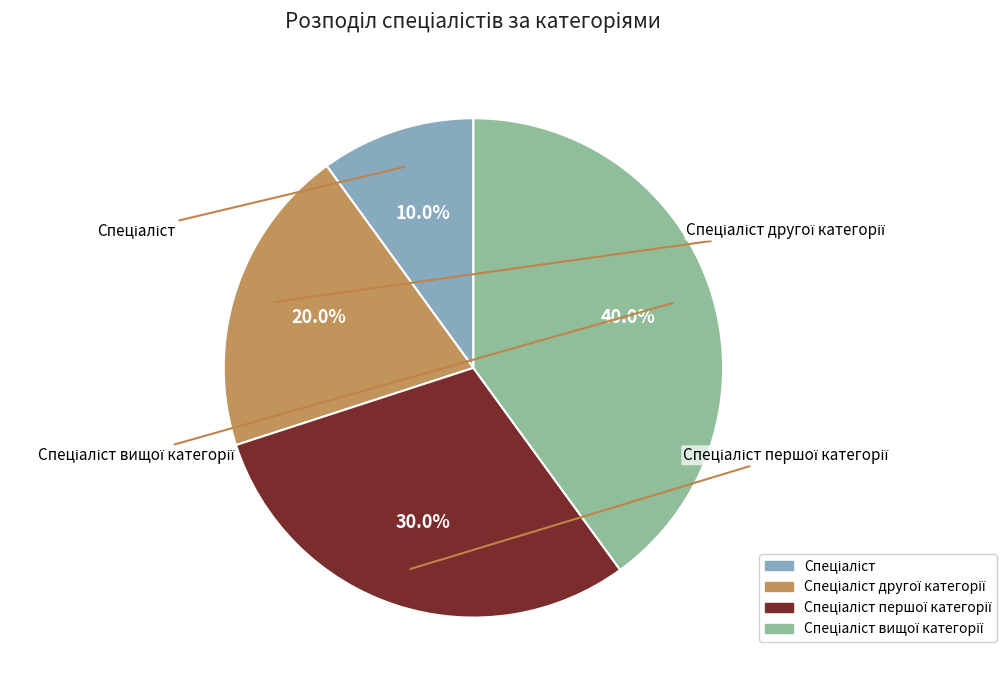

Rank the categories by value from highest to lowest.

Спеціаліст вищої категорії, Спеціаліст першої категорії, Спеціаліст другої категорії, Спеціаліст